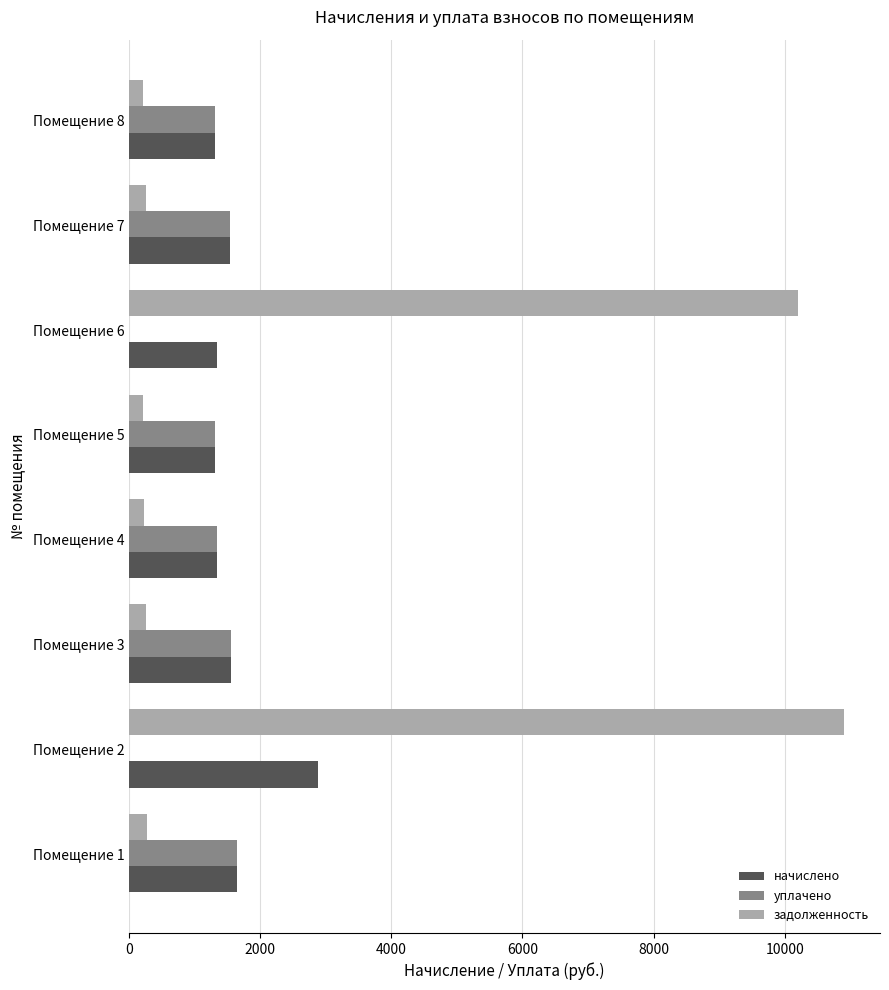

Which label corresponds to the largest value in the chart?

Помещение 2